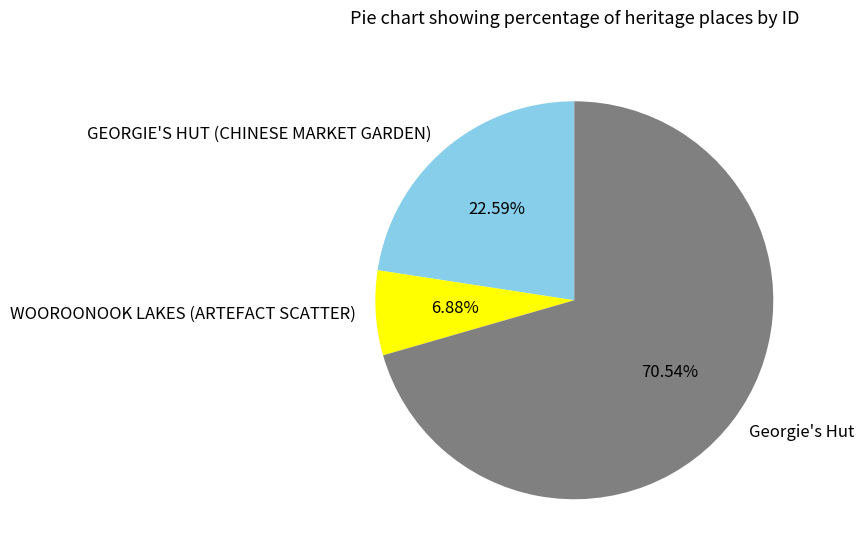

True or false: WOOROONOOK LAKES (ARTEFACT SCATTER) accounts for 18% of the total.

False